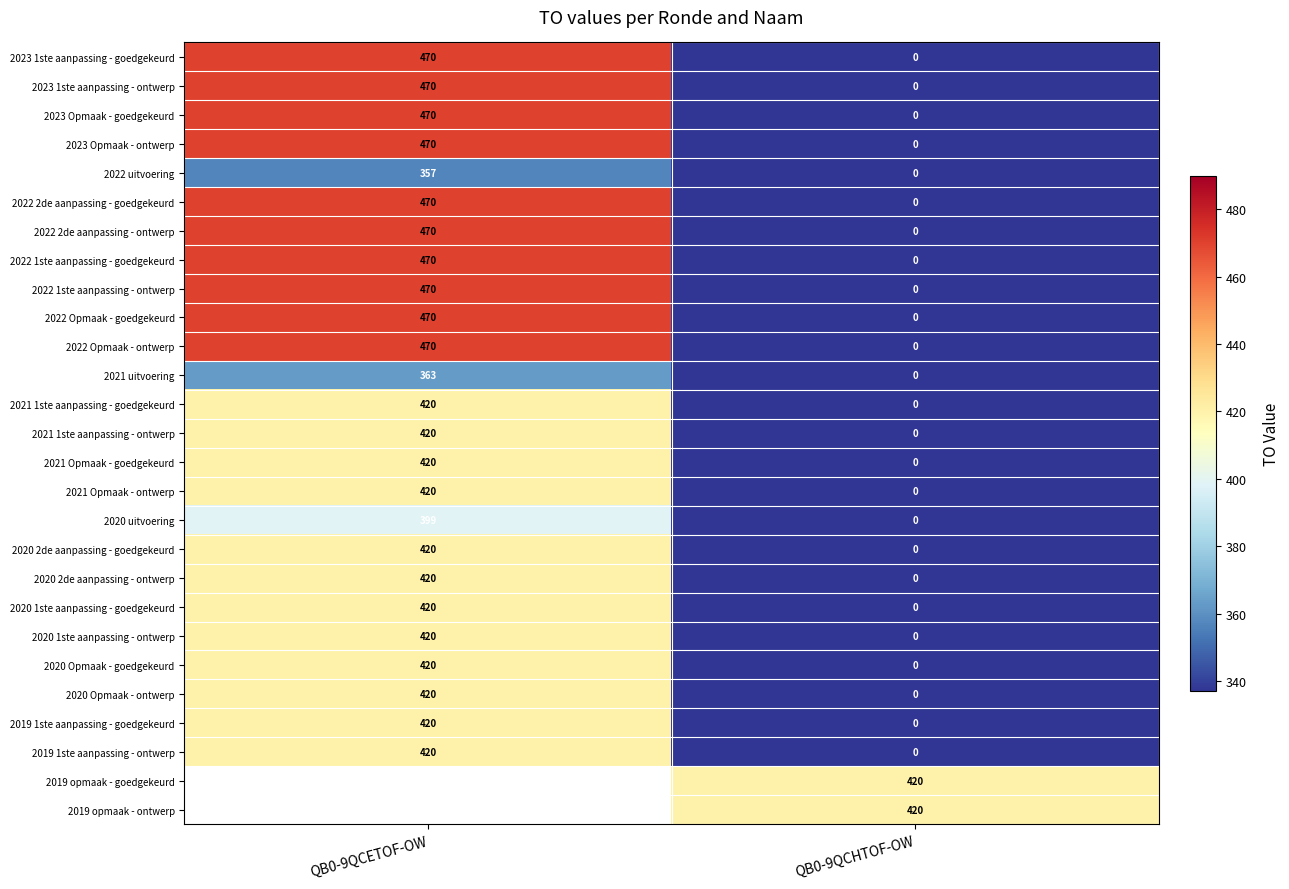

The 2019 1ste aanpassing - ontwerp series shows -128 at QB0-9QCHTOF-OW. True or false?

False